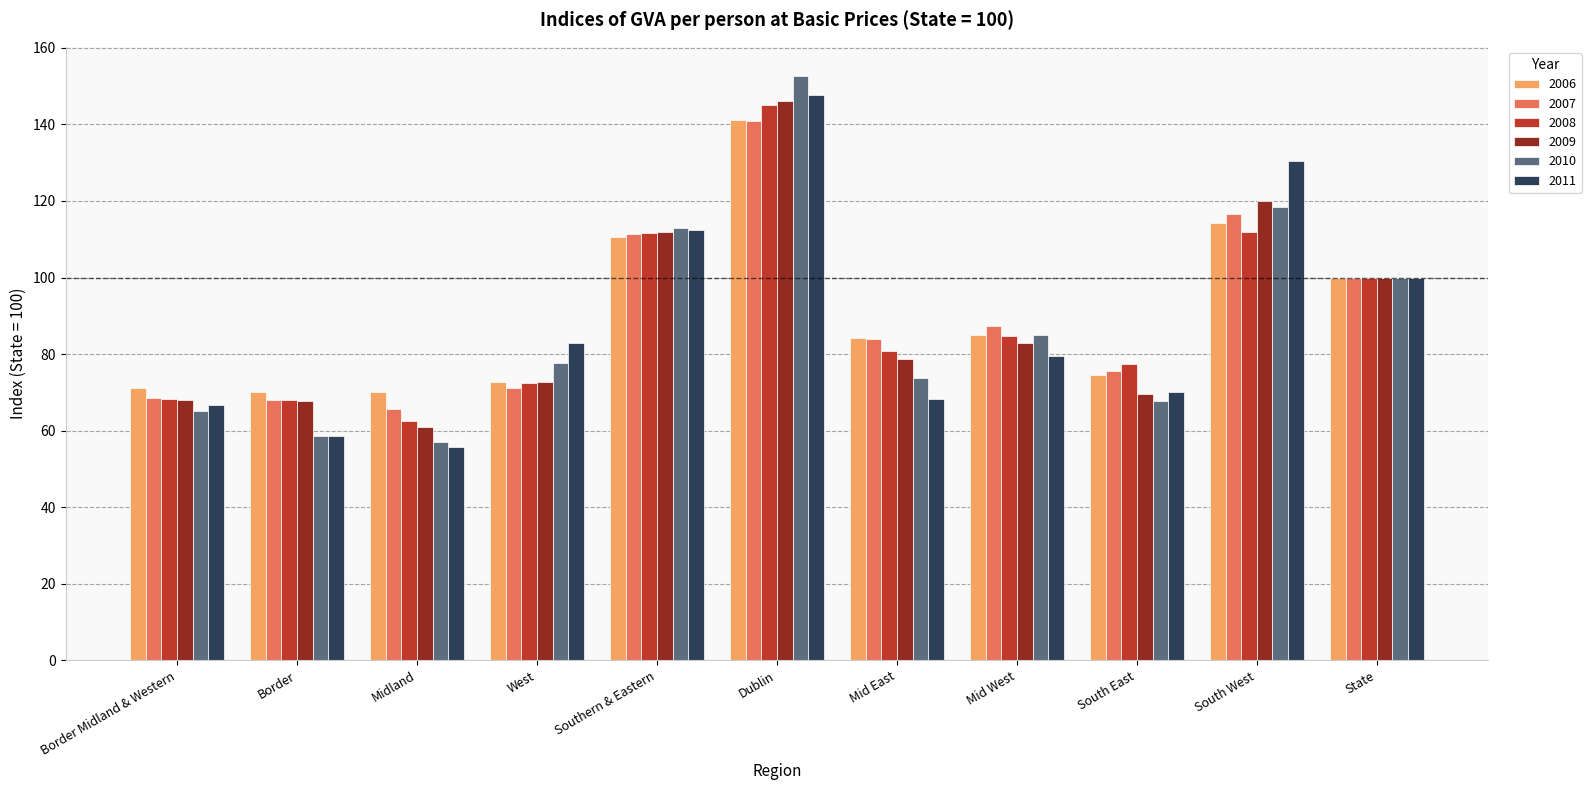

At which category is the sum across all series the highest?

Dublin